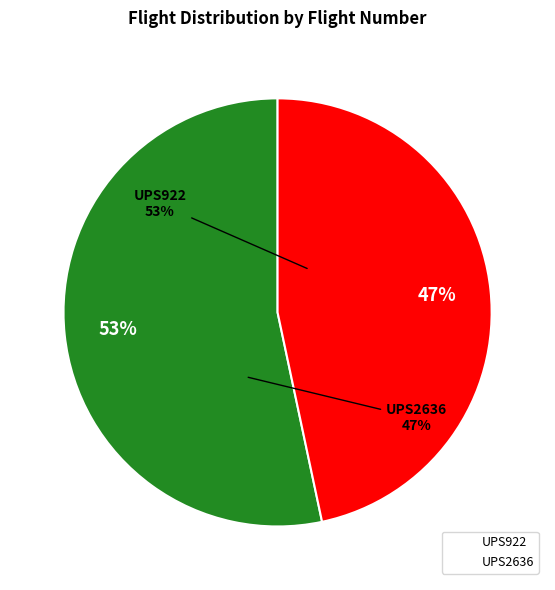

Rank the categories by value from highest to lowest.

UPS922, UPS2636